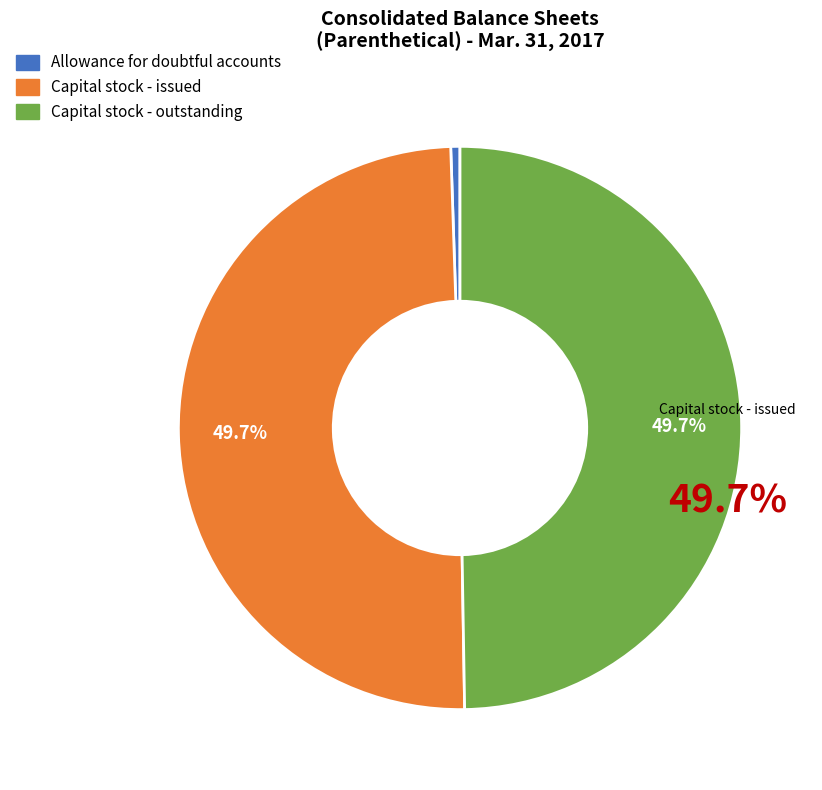

What is the smallest slice in the pie chart?

Allowance for doubtful accounts